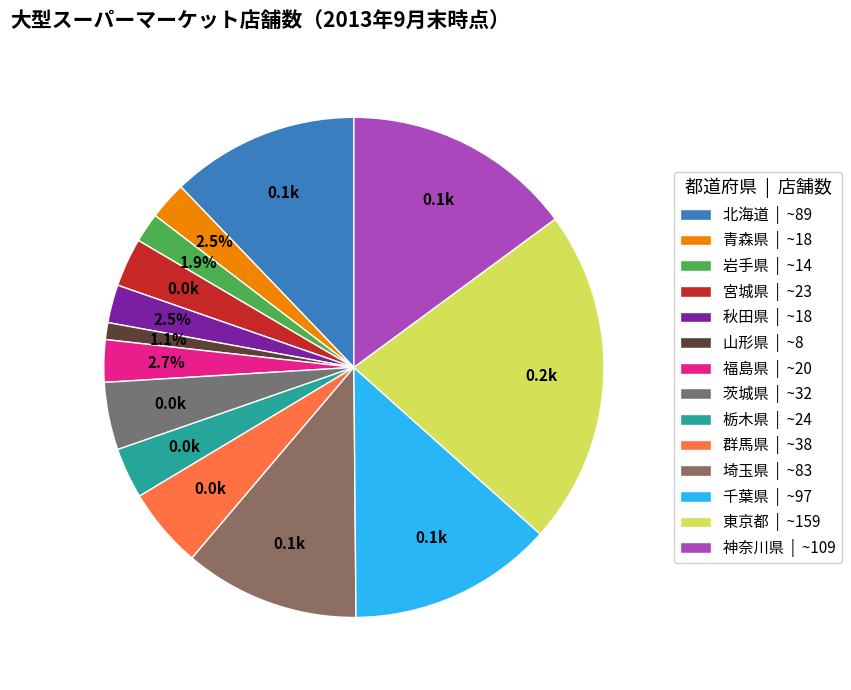

Which category has the biggest portion of the pie?

東京都